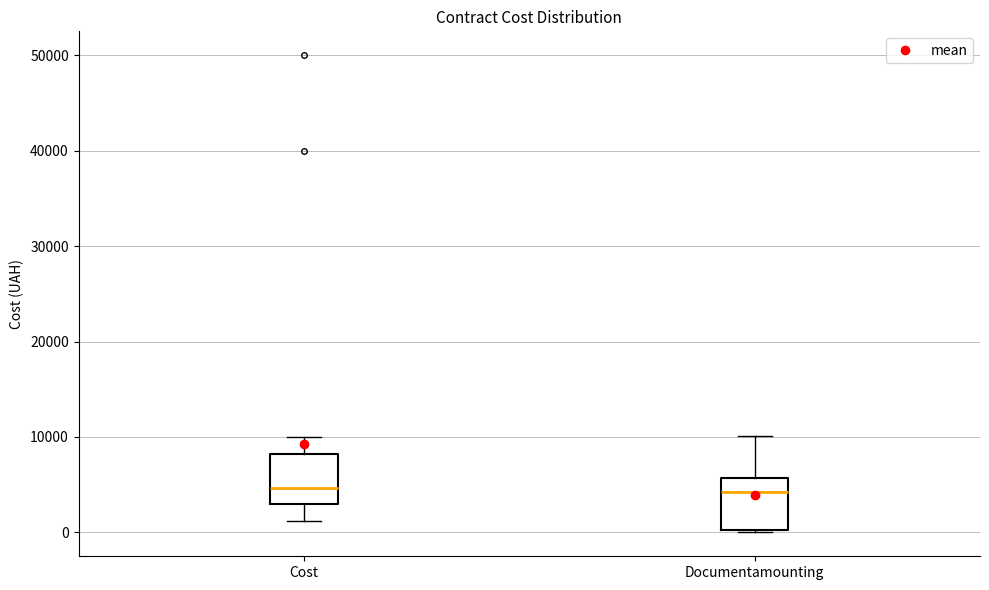

Reading left to right, transcribe this box plot: for each box, give where its median line is, the range the box spans, and where its two whiskers end, as read against the y-axis. The values are not printed on the chart, so give them approximately, as read against the axis.

Cost: median 5000, box 3000 to 8000, whiskers 1000 to 10000
Documentamounting: median 4000, box 0 to 6000, whiskers 0 to 10000